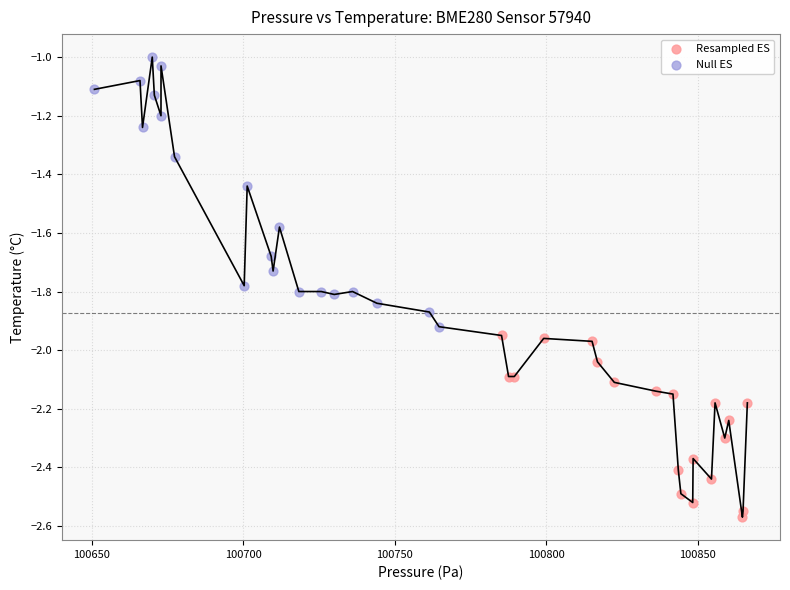

Which series contains the lowest Y value?

Resampled ES